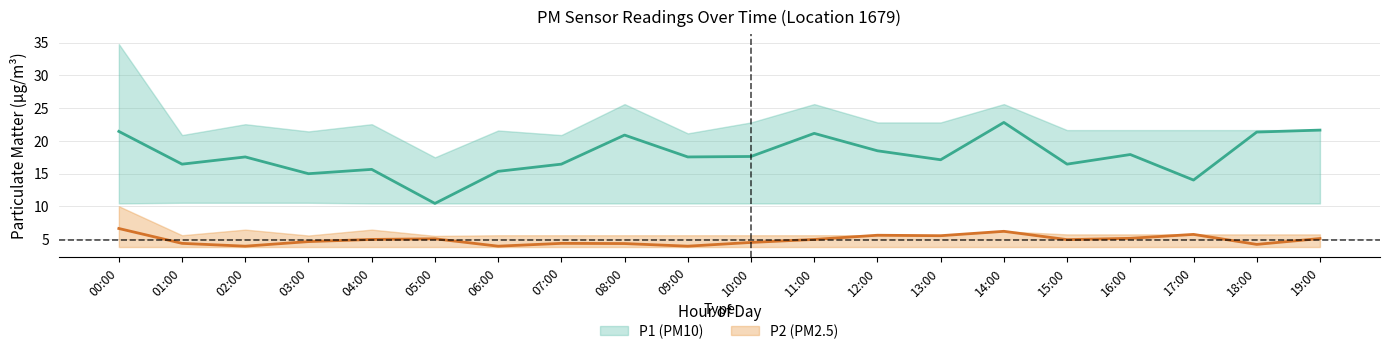

Does the chart display data point markers on the line(s)?

No